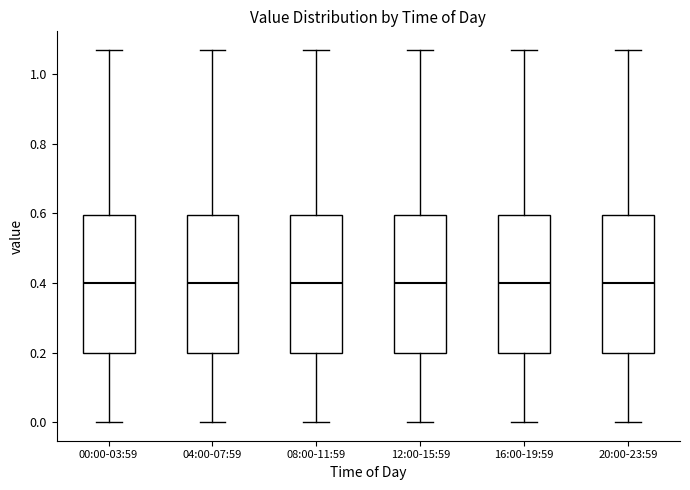

Reading left to right, transcribe this box plot: for each box, give where its median line is, the range the box spans, and where its two whiskers end, as read against the y-axis. The values are not printed on the chart, so give them approximately, as read against the axis.

00:00-03:59: median 0.40, box 0.20 to 0.60, whiskers 0.00 to 1.08
04:00-07:59: median 0.40, box 0.20 to 0.60, whiskers 0.00 to 1.08
08:00-11:59: median 0.40, box 0.20 to 0.60, whiskers 0.00 to 1.08
12:00-15:59: median 0.40, box 0.20 to 0.60, whiskers 0.00 to 1.08
16:00-19:59: median 0.40, box 0.20 to 0.60, whiskers 0.00 to 1.08
20:00-23:59: median 0.40, box 0.20 to 0.60, whiskers 0.00 to 1.08